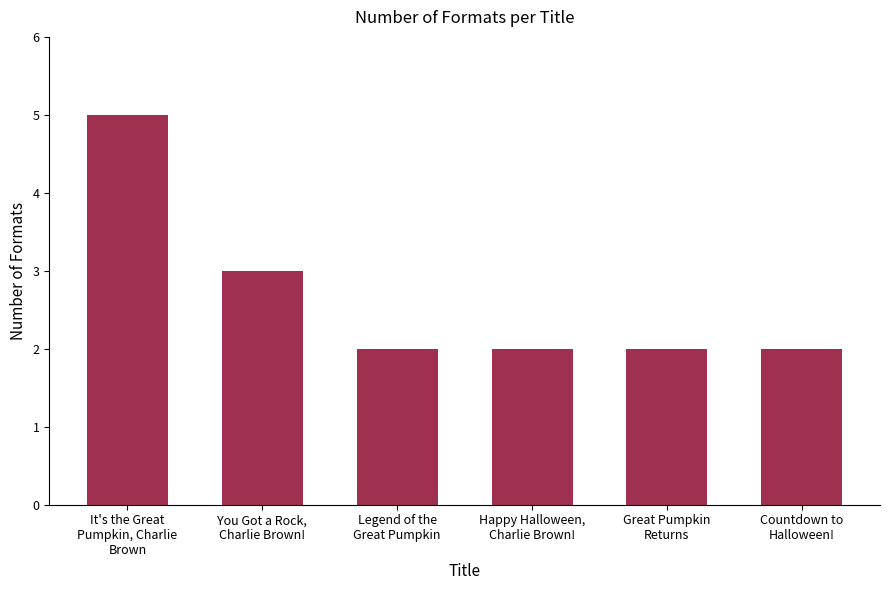

What is the value of the 5th bar from the left?

2